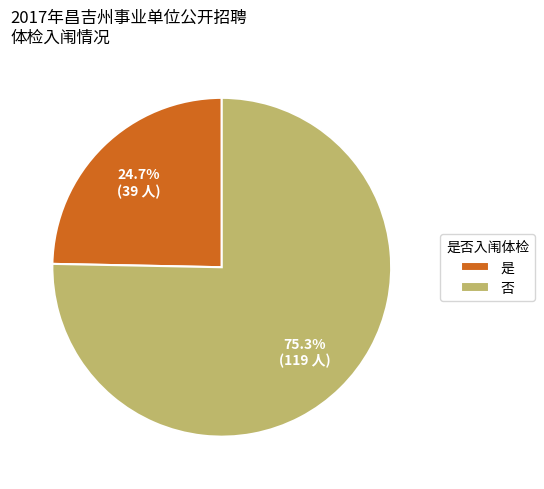

To the nearest percent, what is the combined percentage of 是 and 否?

100%